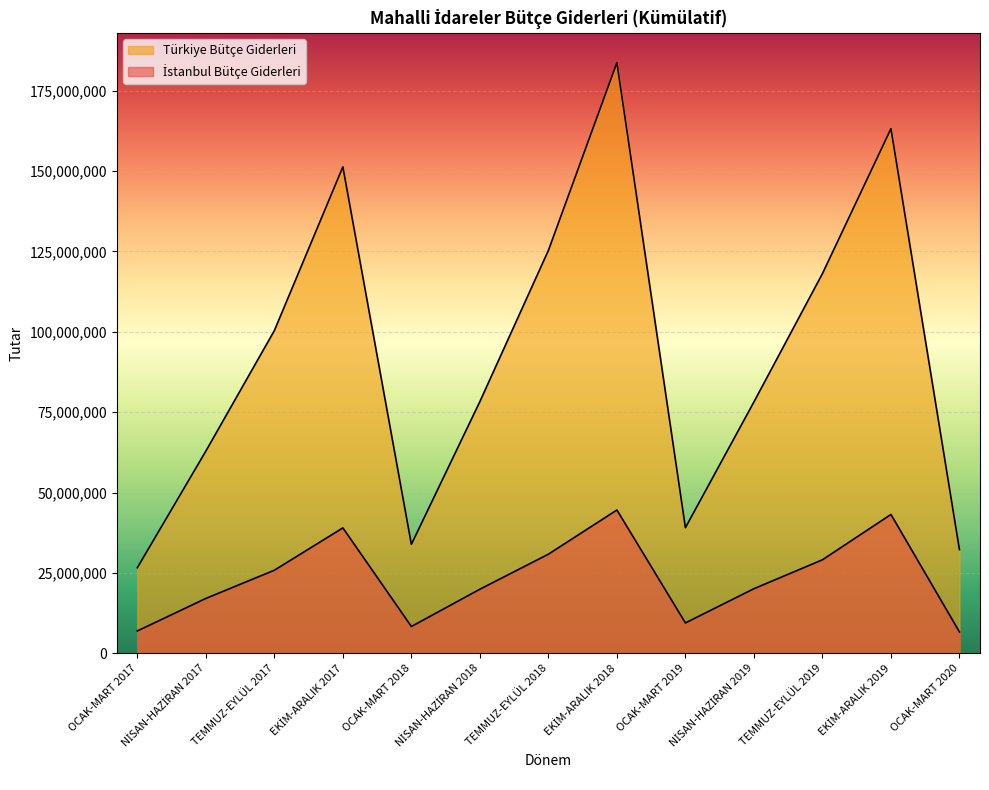

Reading left to right, transcribe all the data shown in this chart.

İstanbul Bütçe Giderleri: OCAK-MART 2020=6649664	EKİM-ARALIK 2019=43182695	TEMMUZ-EYLÜL 2019=29085601	NİSAN-HAZİRAN 2019=20092370	OCAK-MART 2019=9453056	EKİM-ARALIK 2018=44568624	TEMMUZ-EYLÜL 2018=30831049	NİSAN-HAZİRAN 2018=19935525	OCAK-MART 2018=8340673	EKİM-ARALIK 2017=39005363	TEMMUZ-EYLÜL 2017=25839908	NİSAN-HAZİRAN 2017=17070427	OCAK-MART 2017=6952782
Türkiye Bütçe Giderleri: OCAK-MART 2020=32239923	EKİM-ARALIK 2019=163138373	TEMMUZ-EYLÜL 2019=118071815	NİSAN-HAZİRAN 2019=78173527	OCAK-MART 2019=39066416	EKİM-ARALIK 2018=183658007	TEMMUZ-EYLÜL 2018=125282844	NİSAN-HAZİRAN 2018=78287876	OCAK-MART 2018=33879765	EKİM-ARALIK 2017=151262912	TEMMUZ-EYLÜL 2017=100353484	NİSAN-HAZİRAN 2017=62879895	OCAK-MART 2017=26614632